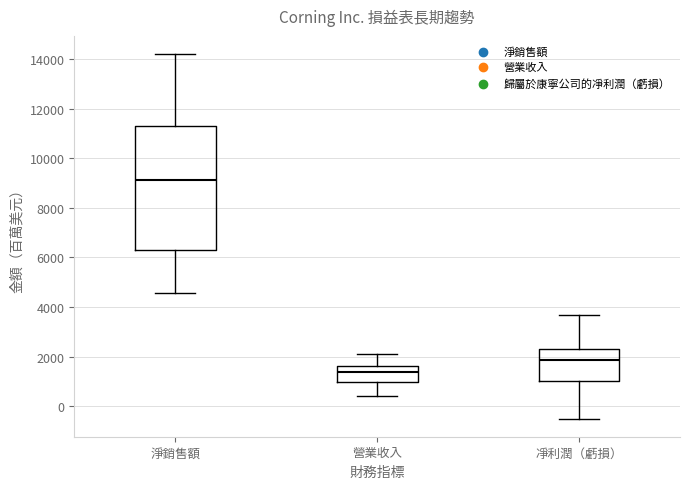

Reading left to right, transcribe this box plot: for each box, give where its median line is, the range the box spans, and where its two whiskers end, as read against the y-axis. The values are not printed on the chart, so give them approximately, as read against the axis.

淨銷售額: median 9200, box 6200 to 11200, whiskers 4600 to 14200
營業收入: median 1400, box 1000 to 1600, whiskers 400 to 2200
凈利潤（虧損）: median 1800, box 1000 to 2400, whiskers -400 to 3600